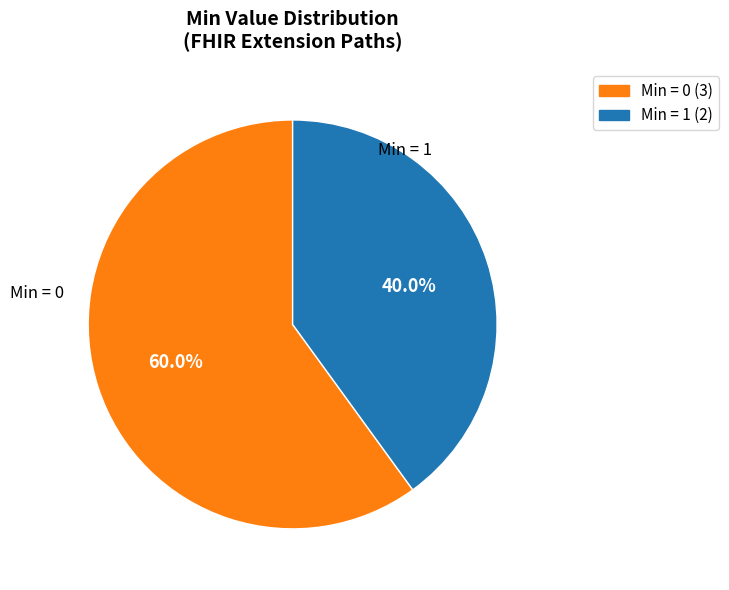

Is there any slice that represents more than half of the pie?

Yes